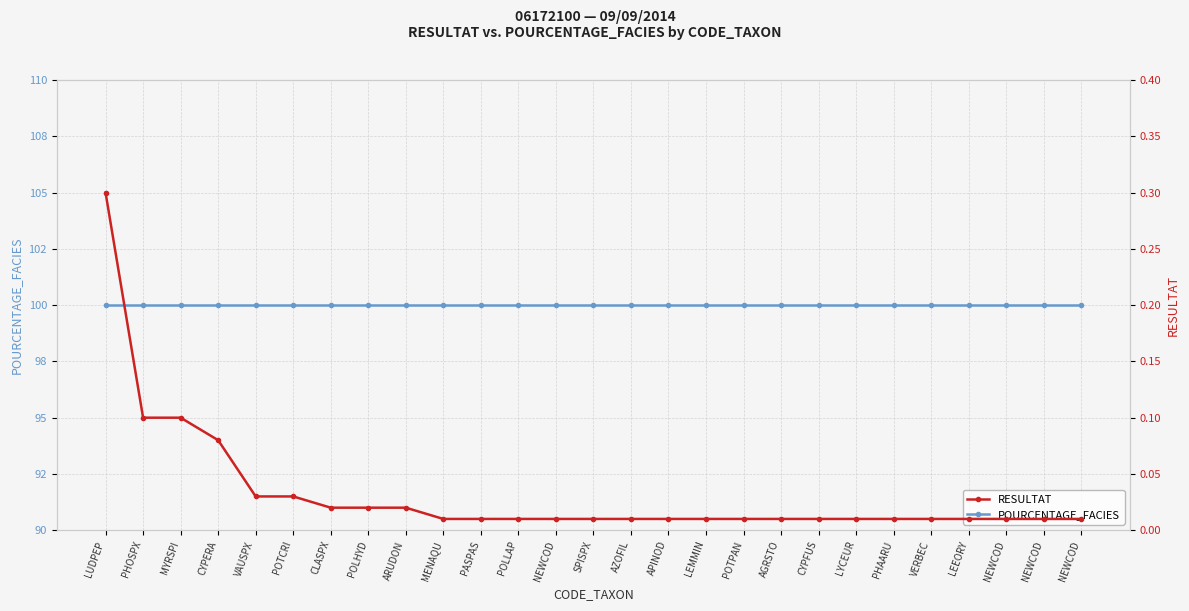

Reading left to right, extract all data points from this chart.

POURCENTAGE_FACIES: 100.0	100.0	100.0	100.0	100.0	100.0	100.0	100.0	100.0	100.0	100.0	100.0	100.0	100.0	100.0	100.0	100.0	100.0	100.0	100.0	100.0	100.0	100.0	100.0	100.0	100.0	100.0
RESULTAT: 0.3	0.1	0.1	0.1	0.0	0.0	0.0	0.0	0.0	0.0	0.0	0.0	0.0	0.0	0.0	0.0	0.0	0.0	0.0	0.0	0.0	0.0	0.0	0.0	0.0	0.0	0.0